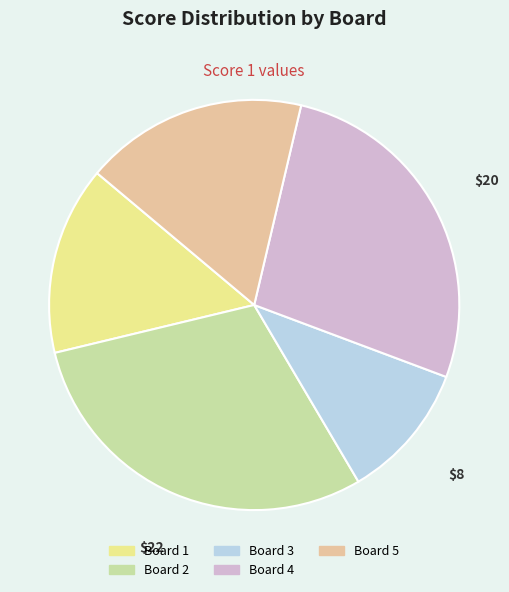

Which slice is the largest?

Board 2